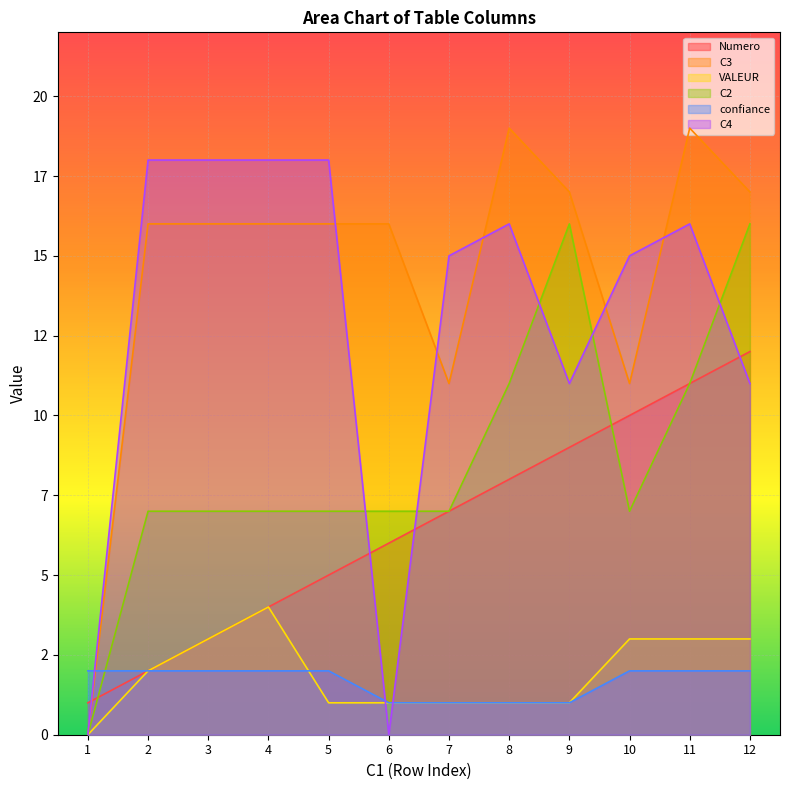

True or false: confiance and C3 cross at least once.

True